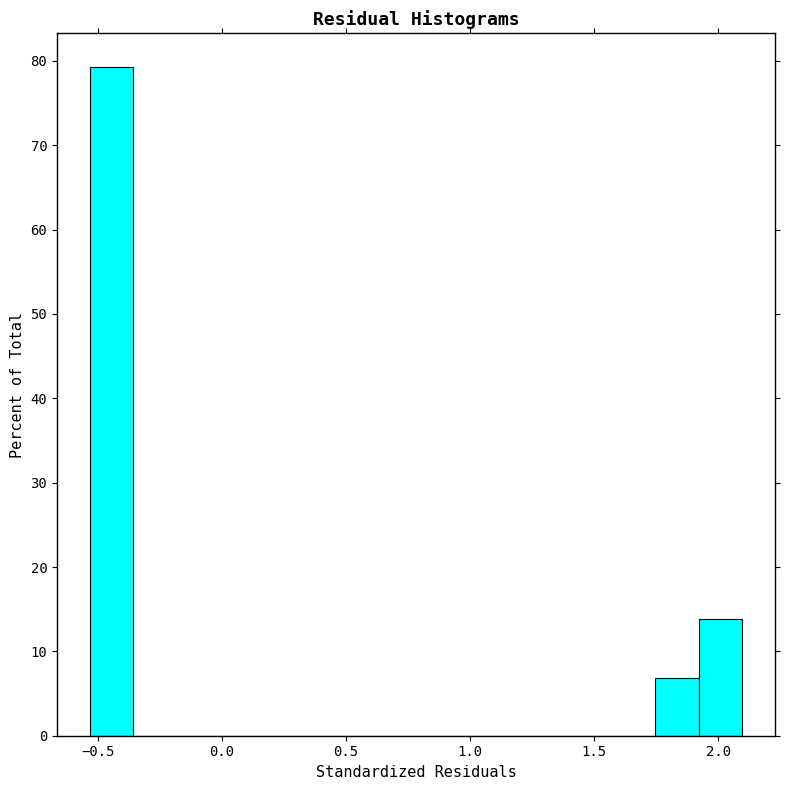

Around what value on the x-axis is the tallest bar? Give the approximate position of its centre, as read against the axis.

-0.45